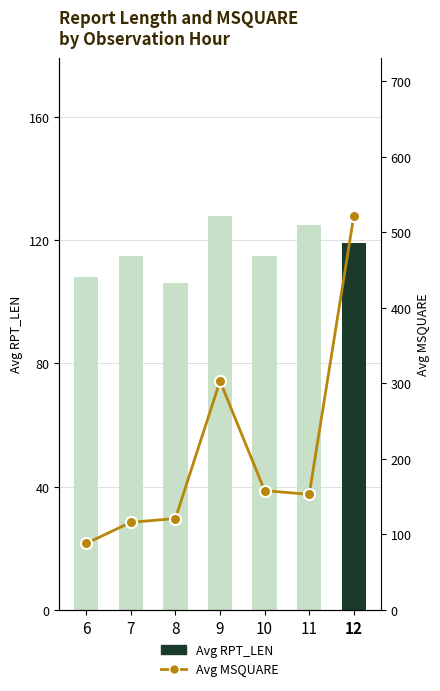

Which series has the largest total across all categories?

Avg MSQUARE